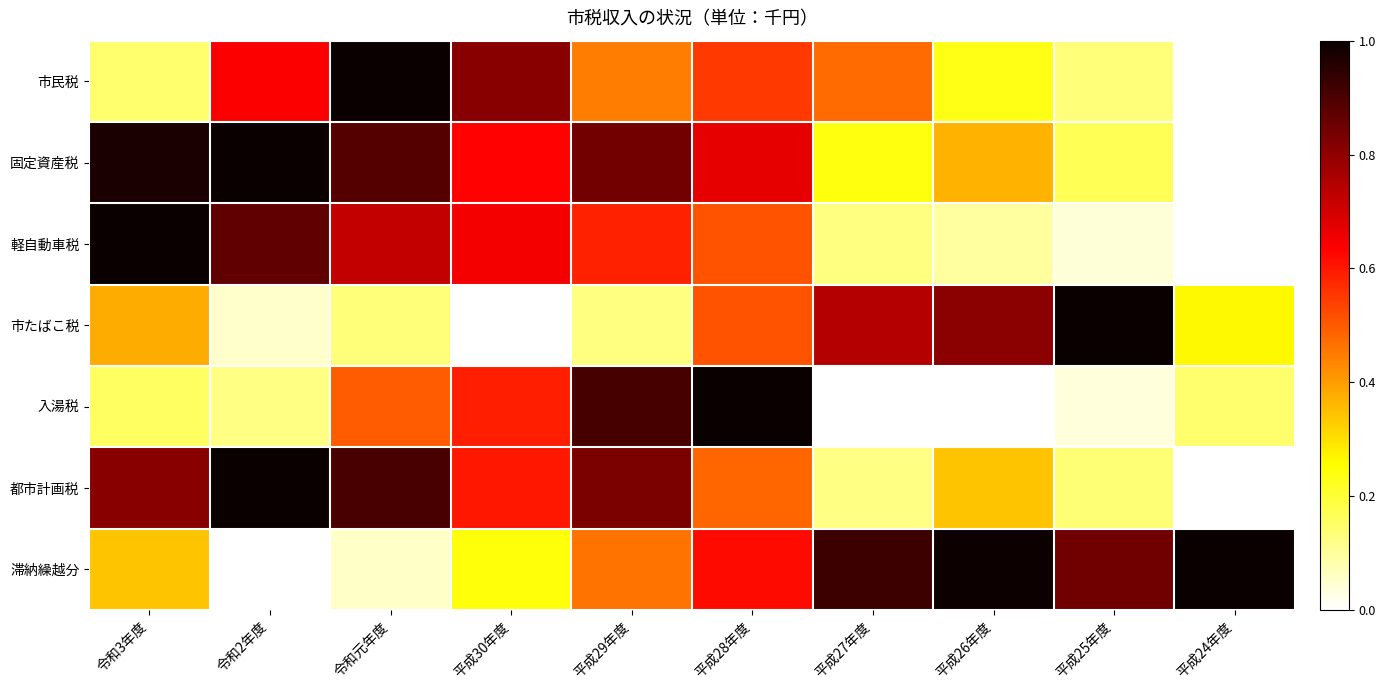

What is the total value across all series at 平成28年度?

4.3